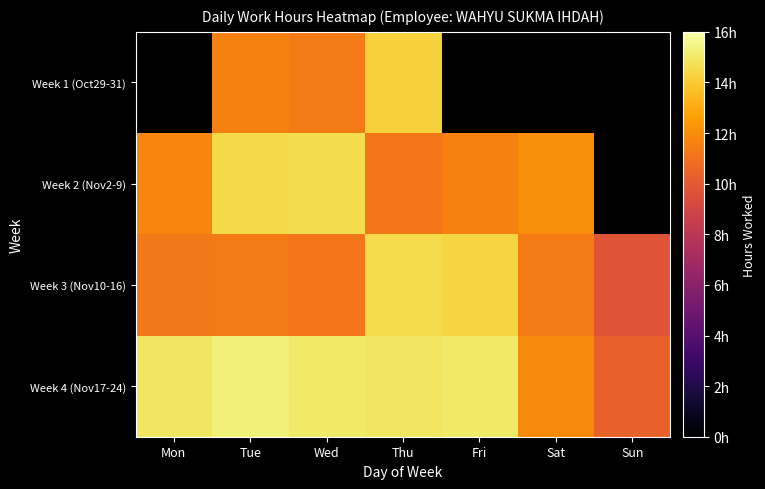

The value of Week 2 (Nov2-9) at Thu is 4.7. True or false?

False